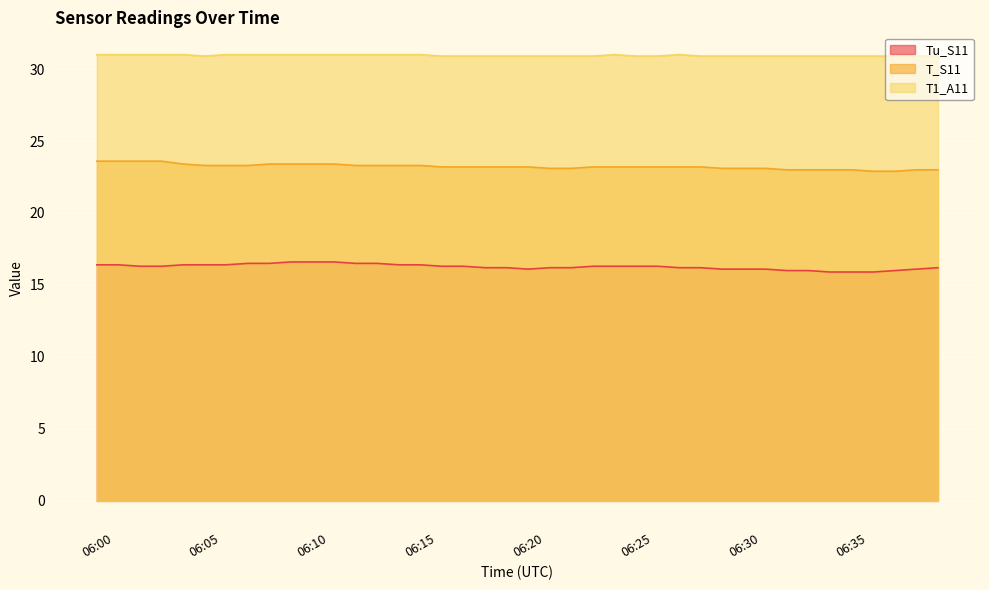

Which series has the widest spread of values?

T_S11